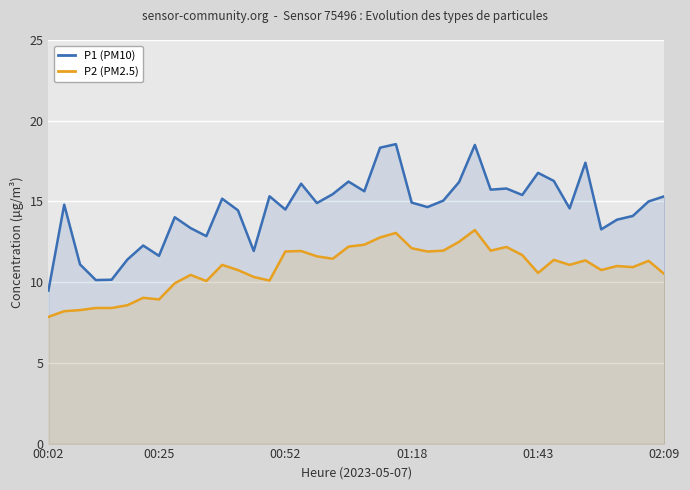

Count the number of data series in this chart.

2